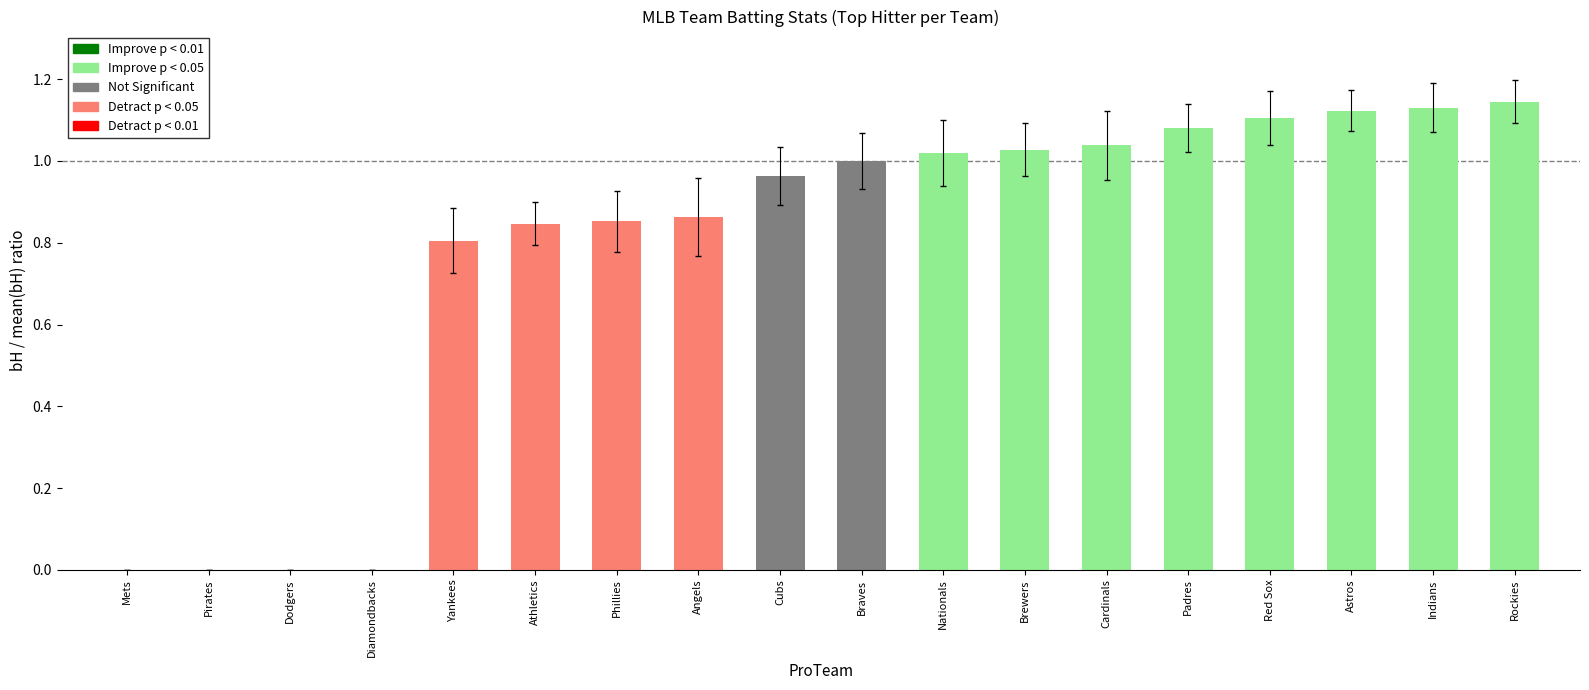

What is the change in value from Diamondbacks to Astros?

+1.1